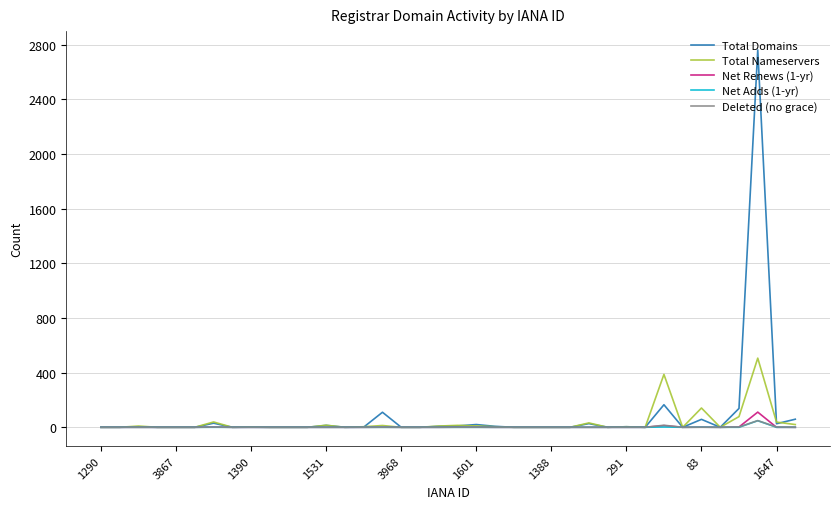

What is the maximum value shown in the chart?

2761